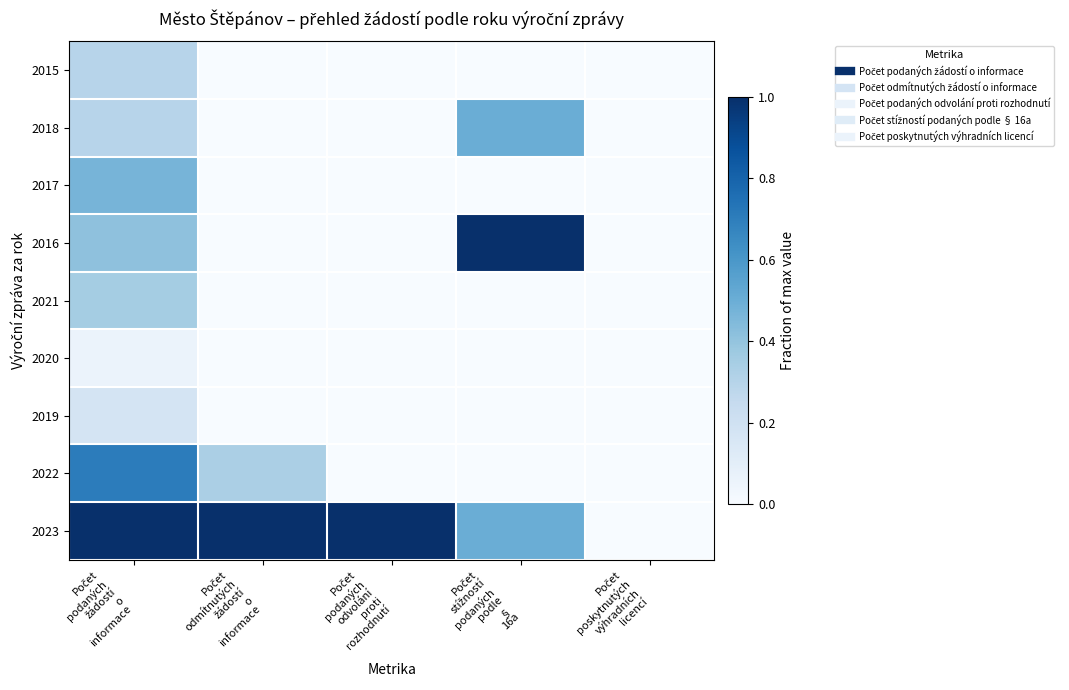

What is the total value across all series at Počet
odmítnutých
žádostí
o
informace?

1.3